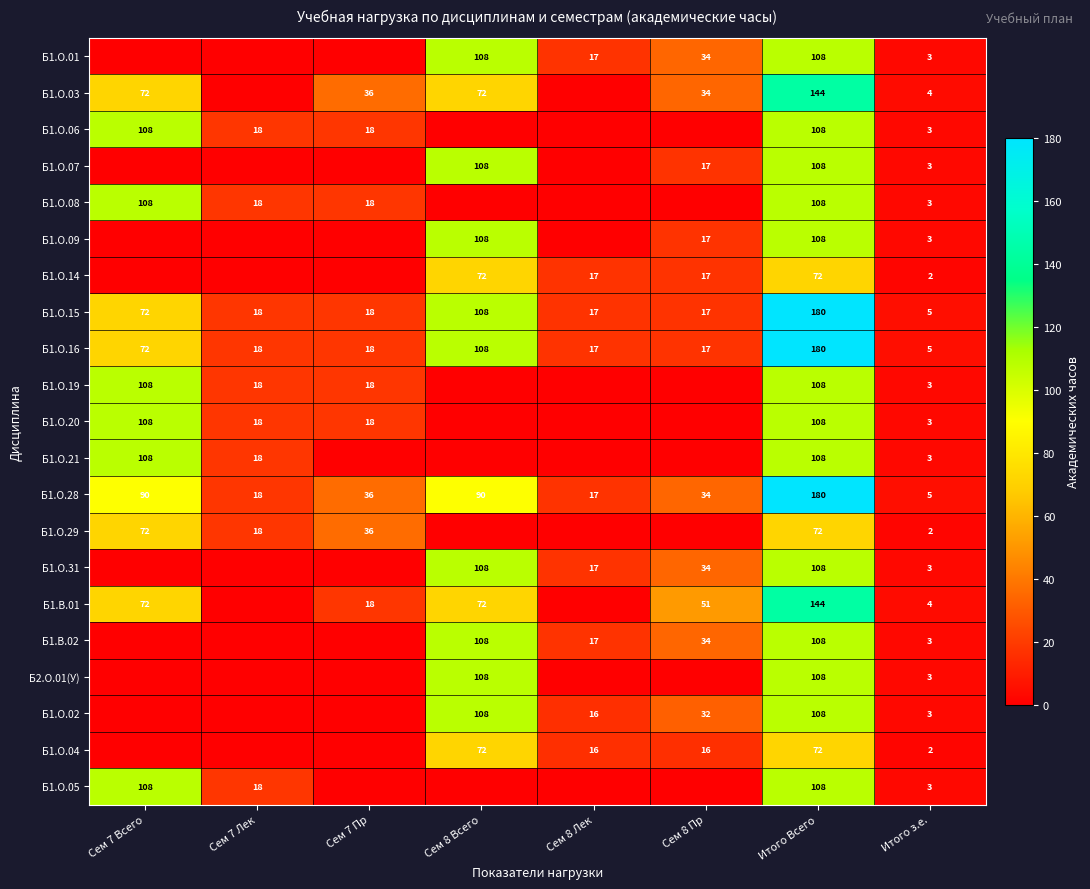

The value of Б1.О.06 at Итого Всего is 108. True or false?

True